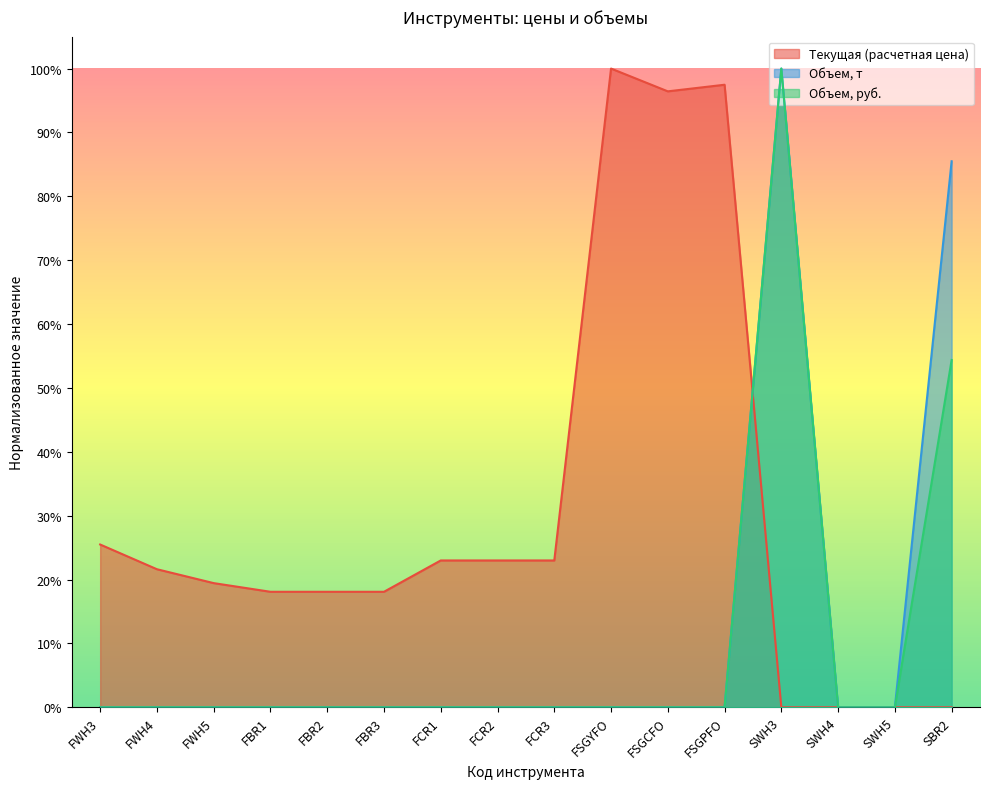

Reading left to right, extract all data points from this chart.

Текущая (расчетная цена): FWH3=0.3	FWH4=0.2	FWH5=0.2	FBR1=0.2	FBR2=0.2	FBR3=0.2	FCR1=0.2	FCR2=0.2	FCR3=0.2	FSGYFO=1.0	FSGCFO=1.0	FSGPFO=1.0	SWH3=0.0	SWH4=0.0	SWH5=0.0	SBR2=0.0
Объем, т: FWH3=0.0	FWH4=0.0	FWH5=0.0	FBR1=0.0	FBR2=0.0	FBR3=0.0	FCR1=0.0	FCR2=0.0	FCR3=0.0	FSGYFO=0.0	FSGCFO=0.0	FSGPFO=0.0	SWH3=1.0	SWH4=0.0	SWH5=0.0	SBR2=0.9
Объем, руб.: FWH3=0.0	FWH4=0.0	FWH5=0.0	FBR1=0.0	FBR2=0.0	FBR3=0.0	FCR1=0.0	FCR2=0.0	FCR3=0.0	FSGYFO=0.0	FSGCFO=0.0	FSGPFO=0.0	SWH3=1.0	SWH4=0.0	SWH5=0.0	SBR2=0.5